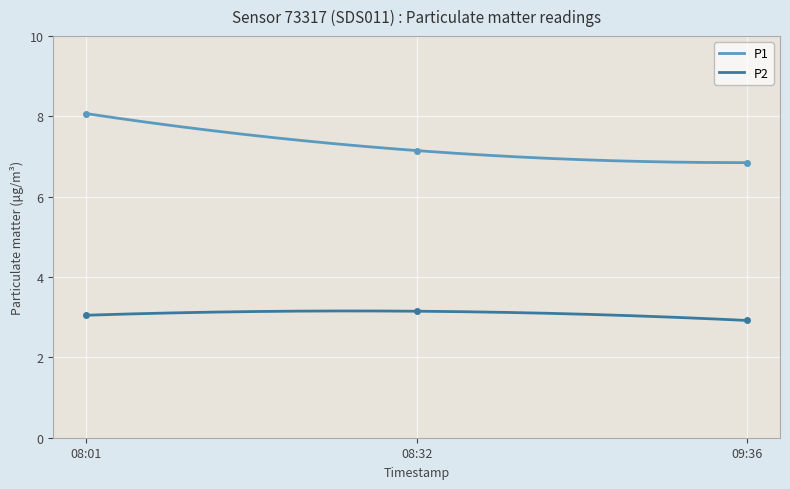

What is the value of the P1 point at the 1st from the left?

8.1